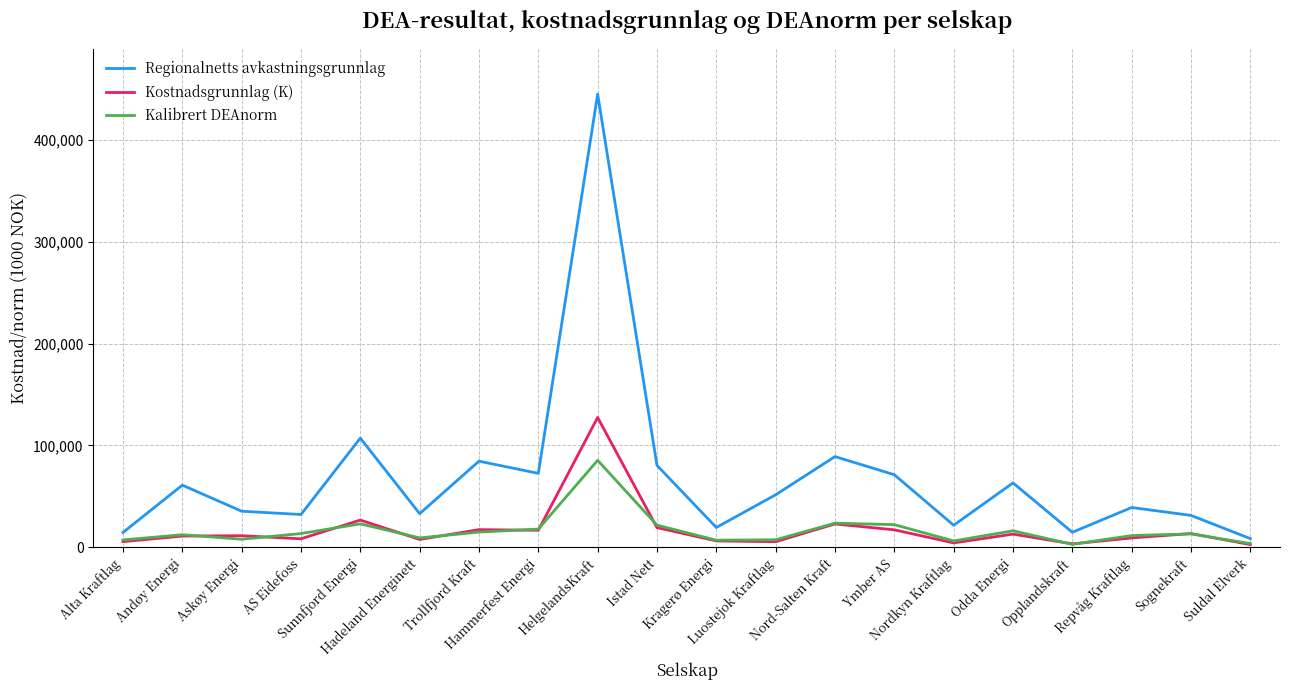

What is the difference between the Kalibrert DEAnorm values at Sognekraft and Sunnfjord Energi?

9879.2